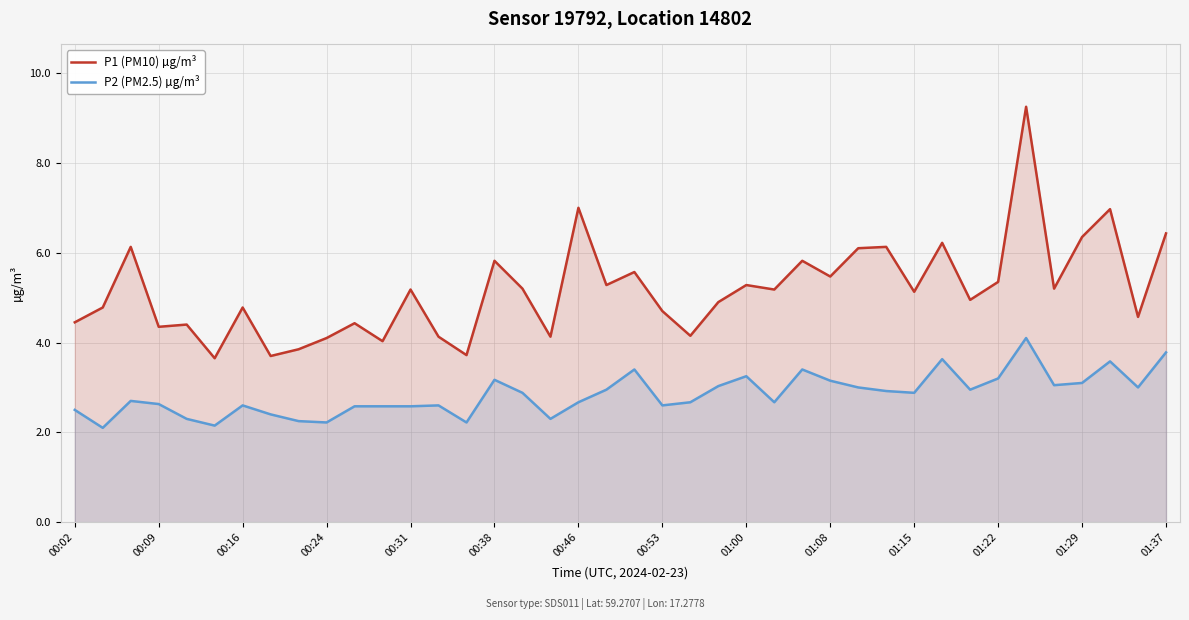

Which category has the highest value across all series?

34